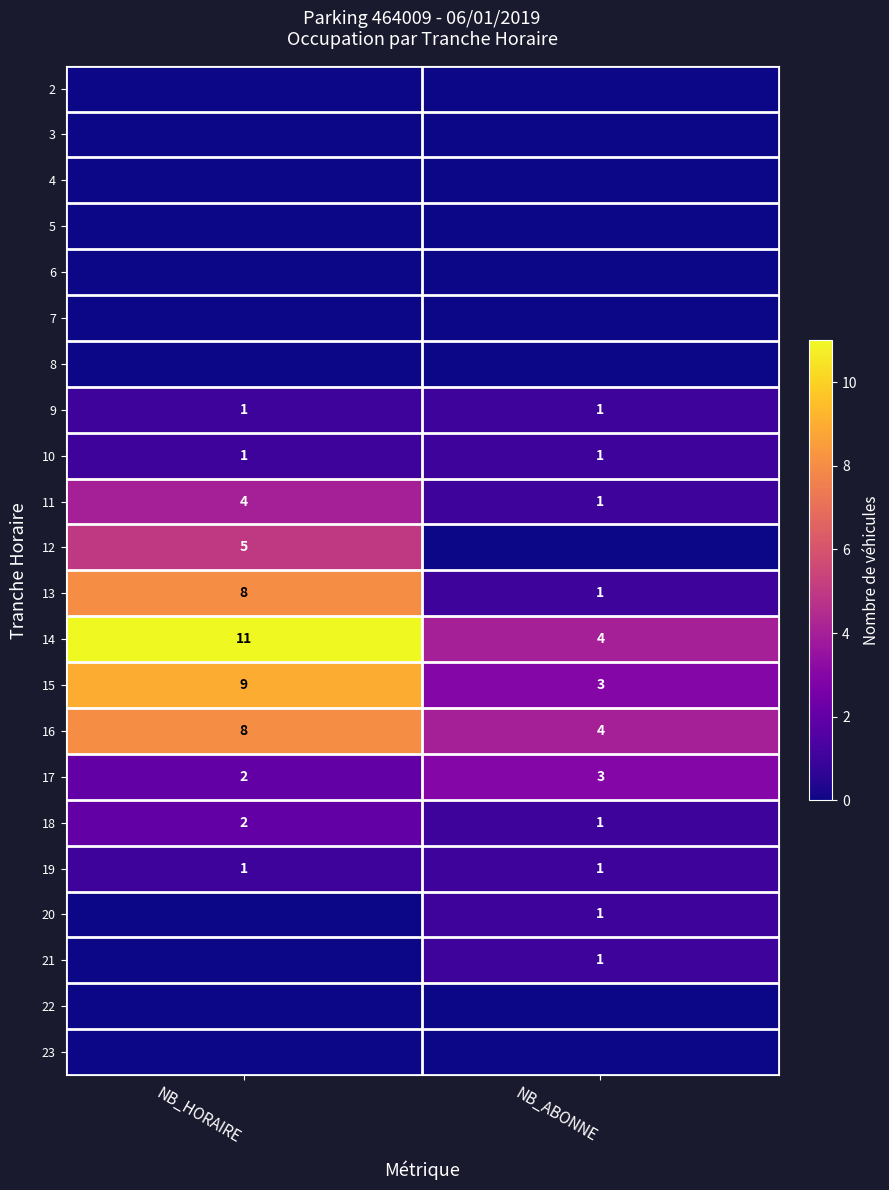

What value does the 13 series have at NB_HORAIRE?

8